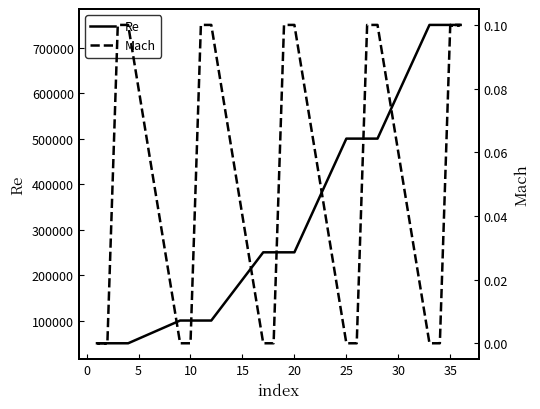

At how many categories does at least one series exceed 460071?

8